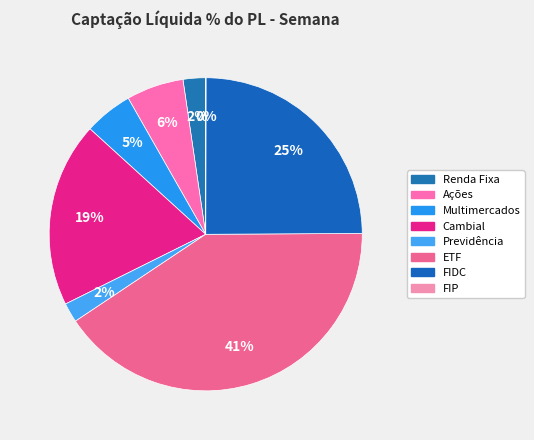

Count the number of slices in the pie.

8